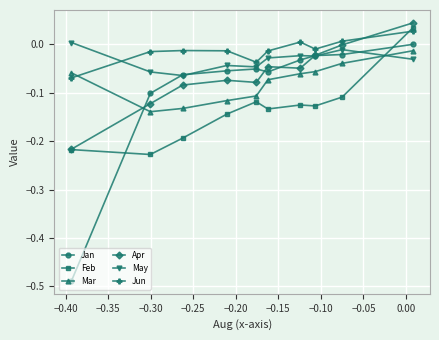

Which series has the widest spread of values?

Jan